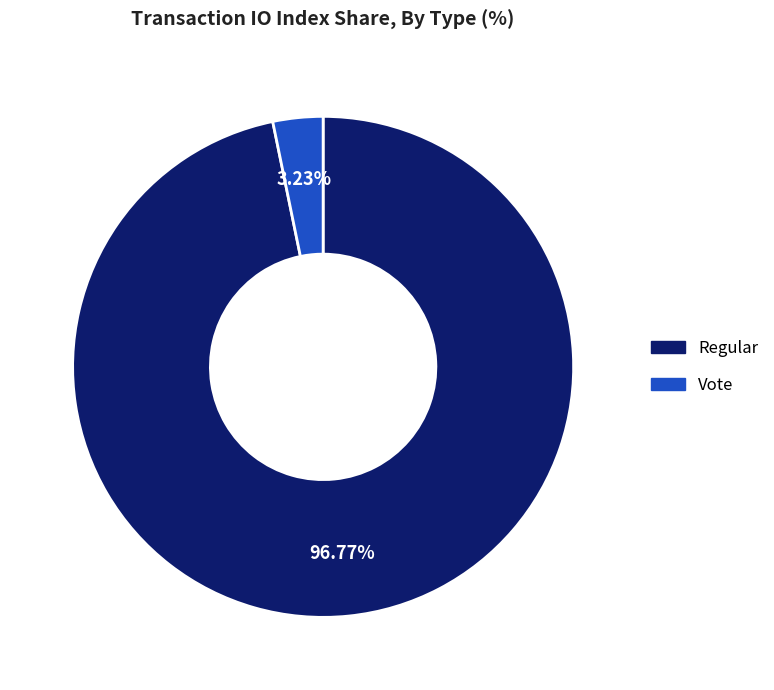

To the nearest percent, what is the combined percentage of Regular and Vote?

100%